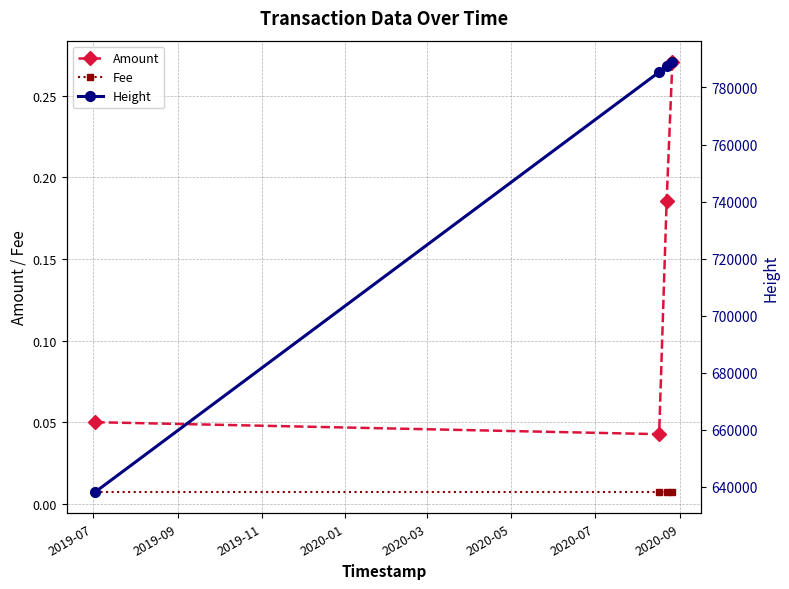

How many Amount values are between 0 and 1?

4